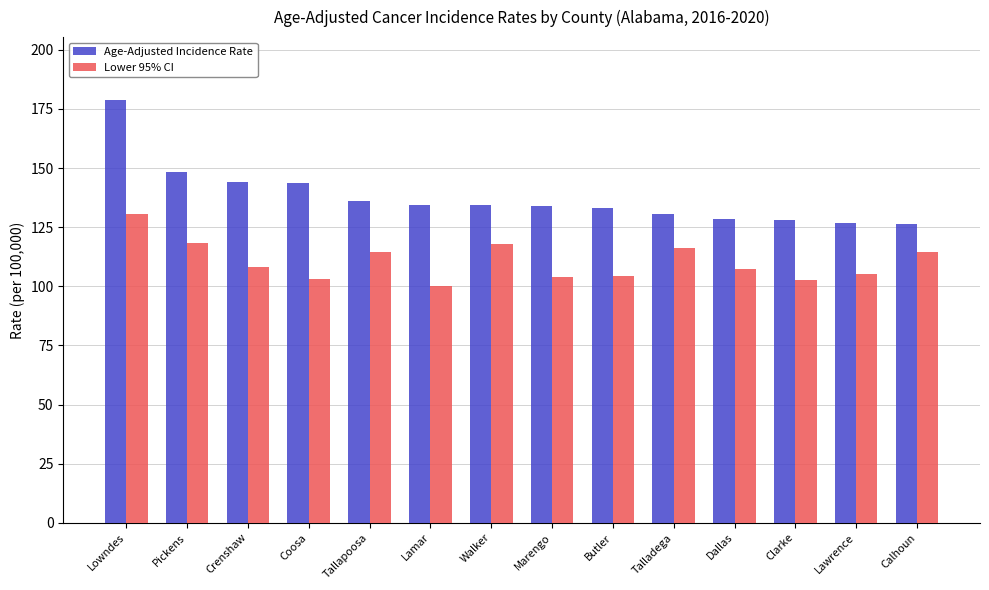

What is the highest value of the Lower 95% CI series?

130.4